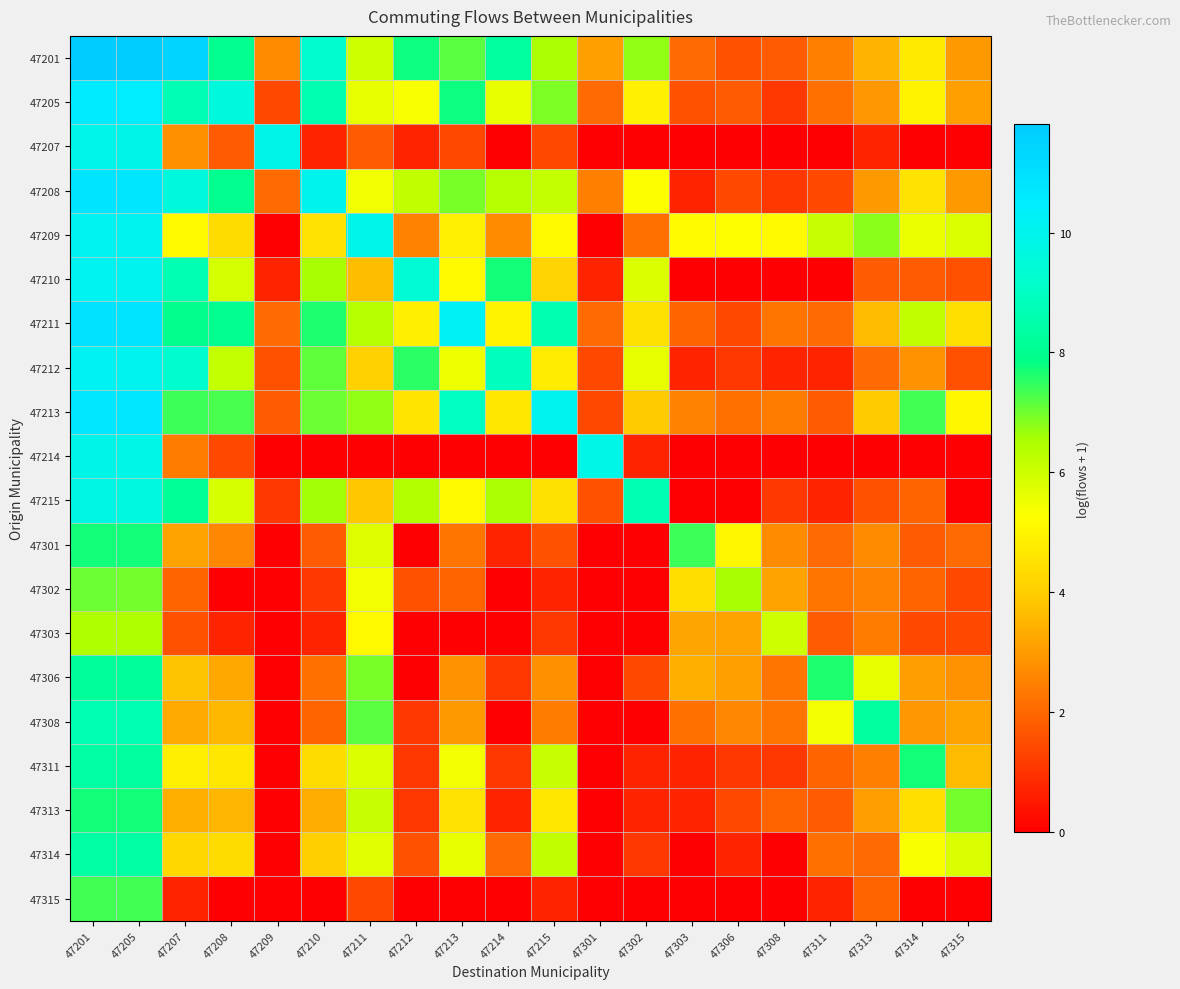

Reading left to right, extract all data points from this chart.

47201: 47201=11.8	47205=11.7	47207=11.4	47208=8.0	47209=2.7	47210=9.2	47211=6.0	47212=7.7	47213=7.2	47214=8.3	47215=6.5	47301=3.1	47302=6.7	47303=2.1	47306=1.6	47308=1.8	47311=2.5	47313=3.5	47314=4.7	47315=3.0
47205: 47201=10.6	47205=10.5	47207=8.7	47208=9.6	47209=1.4	47210=8.7	47211=5.6	47212=5.4	47213=7.8	47214=5.6	47215=6.9	47301=2.1	47302=4.9	47303=1.6	47306=1.8	47308=1.1	47311=2.2	47313=2.9	47314=5.0	47315=3.1
47207: 47201=9.9	47205=9.9	47207=2.8	47208=1.8	47209=9.9	47210=0.7	47211=1.8	47212=0.7	47213=1.4	47214=0.0	47215=1.4	47301=0.0	47302=0.0	47303=0.0	47306=0.0	47308=0.0	47311=0.0	47313=0.7	47314=0.0	47315=0.0
47208: 47201=10.8	47205=10.8	47207=9.6	47208=8.0	47209=2.1	47210=10.0	47211=5.5	47212=6.2	47213=6.9	47214=6.4	47215=6.2	47301=2.5	47302=5.3	47303=0.7	47306=1.4	47308=1.1	47311=1.4	47313=3.0	47314=4.5	47315=3.0
47209: 47201=10.1	47205=10.1	47207=5.1	47208=4.3	47209=0.0	47210=4.6	47211=9.9	47212=2.6	47213=4.9	47214=2.7	47215=5.2	47301=0.0	47302=2.2	47303=5.2	47306=5.2	47308=5.1	47311=6.1	47313=6.8	47314=5.6	47315=5.8
47210: 47201=10.1	47205=10.1	47207=8.7	47208=5.9	47209=0.7	47210=6.6	47211=3.7	47212=9.4	47213=5.1	47214=7.7	47215=4.2	47301=0.7	47302=5.8	47303=0.0	47306=0.0	47308=0.0	47311=0.0	47313=1.8	47314=1.8	47315=1.6
47211: 47201=10.9	47205=10.8	47207=8.0	47208=8.0	47209=2.1	47210=7.6	47211=6.4	47212=4.9	47213=10.2	47214=4.9	47215=8.6	47301=2.1	47302=4.5	47303=1.9	47306=1.4	47308=2.3	47311=2.1	47313=3.6	47314=6.2	47315=4.5
47212: 47201=10.2	47205=10.1	47207=9.2	47208=6.2	47209=1.6	47210=7.1	47211=4.1	47212=7.6	47213=5.5	47214=8.9	47215=4.8	47301=1.4	47302=5.6	47303=0.7	47306=1.1	47308=0.7	47311=0.7	47313=2.1	47314=2.8	47315=1.6
47213: 47201=10.7	47205=10.7	47207=7.4	47208=7.3	47209=1.8	47210=7.0	47211=6.8	47212=4.6	47213=9.0	47214=4.7	47215=10.1	47301=1.4	47302=4.0	47303=2.6	47306=2.2	47308=2.4	47311=1.8	47313=3.9	47314=7.3	47315=5.0
47214: 47201=9.9	47205=9.9	47207=2.4	47208=1.4	47209=0.0	47210=0.0	47211=0.0	47212=0.0	47213=0.0	47214=0.0	47215=0.0	47301=9.9	47302=0.7	47303=0.0	47306=0.0	47308=0.0	47311=0.0	47313=0.0	47314=0.0	47315=0.0
47215: 47201=9.8	47205=9.7	47207=8.2	47208=5.9	47209=1.1	47210=6.6	47211=3.9	47212=6.4	47213=5.1	47214=6.5	47215=4.5	47301=1.6	47302=8.7	47303=0.0	47306=0.0	47308=1.1	47311=0.7	47313=1.6	47314=1.9	47315=0.0
47301: 47201=7.7	47205=7.7	47207=3.1	47208=2.6	47209=0.0	47210=1.8	47211=5.7	47212=0.0	47213=2.3	47214=0.7	47215=1.6	47301=0.0	47302=0.0	47303=7.4	47306=5.0	47308=2.7	47311=2.1	47313=2.7	47314=1.8	47315=2.1
47302: 47201=7.0	47205=7.0	47207=1.9	47208=0.0	47209=0.0	47210=1.1	47211=5.4	47212=1.6	47213=1.9	47214=0.0	47215=0.7	47301=0.0	47302=0.0	47303=4.4	47306=6.6	47308=3.2	47311=2.3	47313=2.6	47314=1.9	47315=1.4
47303: 47201=6.5	47205=6.5	47207=1.6	47208=0.7	47209=0.0	47210=0.7	47211=5.1	47212=0.0	47213=0.0	47214=0.0	47215=1.1	47301=0.0	47302=0.0	47303=3.2	47306=3.2	47308=6.0	47311=1.8	47313=2.4	47314=1.4	47315=1.4
47306: 47201=8.2	47205=8.2	47207=3.8	47208=3.3	47209=0.0	47210=2.2	47211=6.9	47212=0.0	47213=2.8	47214=1.1	47215=2.8	47301=0.0	47302=1.4	47303=3.4	47306=3.1	47308=2.3	47311=7.6	47313=5.6	47314=3.0	47315=2.8
47308: 47201=8.7	47205=8.7	47207=3.3	47208=3.6	47209=0.0	47210=1.9	47211=7.2	47212=1.1	47213=3.0	47214=0.0	47215=2.4	47301=0.0	47302=0.0	47303=2.2	47306=2.6	47308=2.3	47311=5.4	47313=8.3	47314=2.9	47315=3.1
47311: 47201=8.3	47205=8.3	47207=4.9	47208=4.6	47209=0.0	47210=4.3	47211=5.8	47212=1.1	47213=5.4	47214=1.1	47215=6.1	47301=0.0	47302=0.7	47303=0.7	47306=1.1	47308=1.1	47311=1.9	47313=2.5	47314=7.7	47315=3.6
47313: 47201=7.7	47205=7.7	47207=3.4	47208=3.5	47209=0.0	47210=3.3	47211=6.1	47212=1.1	47213=4.6	47214=0.7	47215=4.6	47301=0.0	47302=0.7	47303=0.7	47306=1.4	47308=1.9	47311=1.8	47313=3.0	47314=4.4	47315=7.0
47314: 47201=8.4	47205=8.4	47207=4.3	47208=4.3	47209=0.0	47210=4.0	47211=5.7	47212=1.6	47213=5.6	47214=2.1	47215=6.2	47301=0.0	47302=1.1	47303=0.0	47306=0.7	47308=0.0	47311=2.2	47313=2.1	47314=5.3	47315=5.8
47315: 47201=7.4	47205=7.3	47207=0.7	47208=0.0	47209=0.0	47210=0.0	47211=1.4	47212=0.0	47213=0.0	47214=0.0	47215=0.7	47301=0.0	47302=0.0	47303=0.0	47306=0.0	47308=0.0	47311=0.7	47313=1.9	47314=0.0	47315=0.0